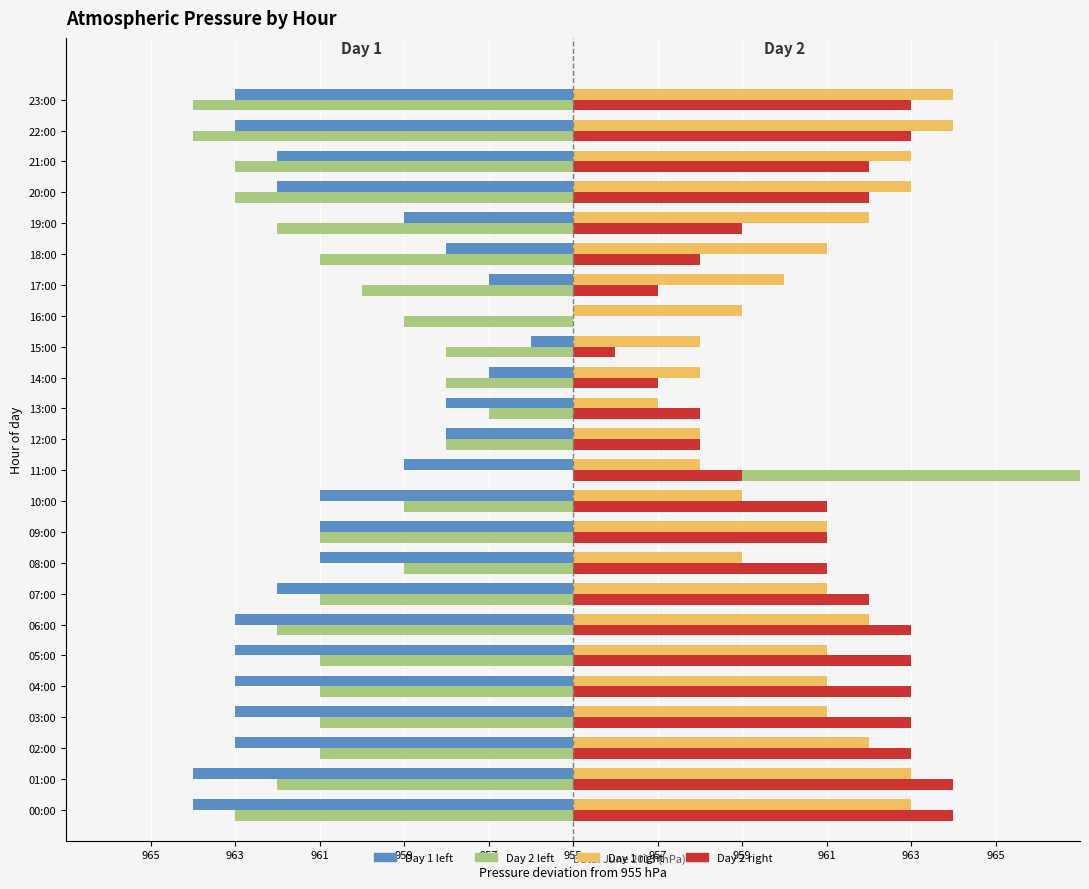

Which series has the widest spread of values?

Day 2 (00-23h)